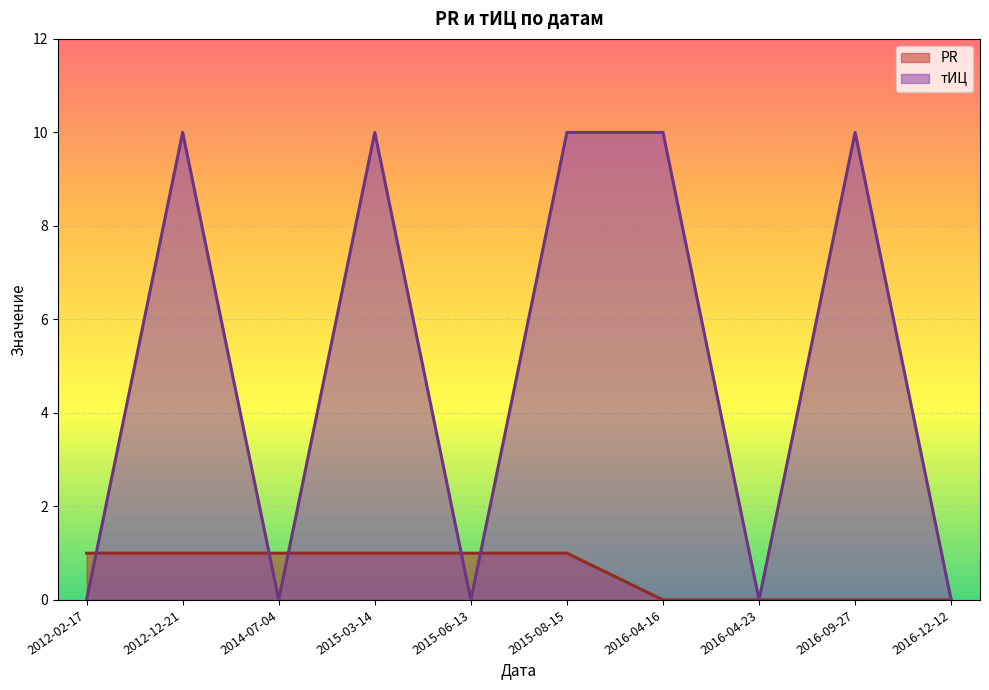

Does the chart display data point markers on the line(s)?

No